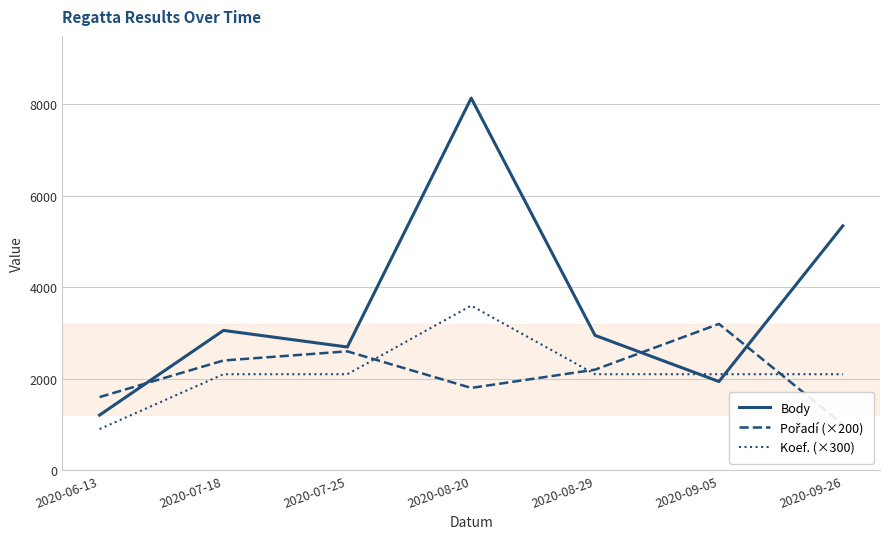

True or false: Koef. (×300) has a value of 2100 at 2020-09-05.

True